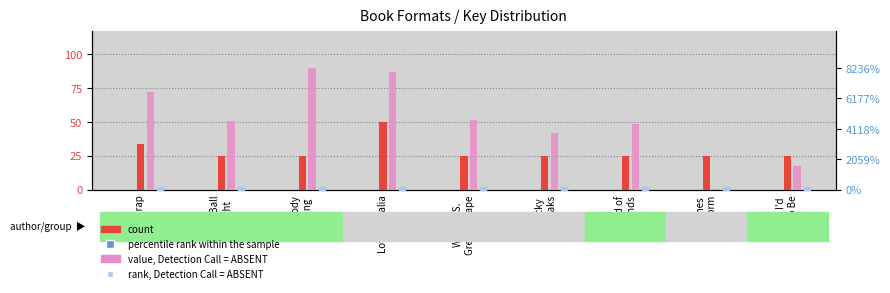

Which series has the largest Y range (max minus min)?

value, Detection Call = ABSENT